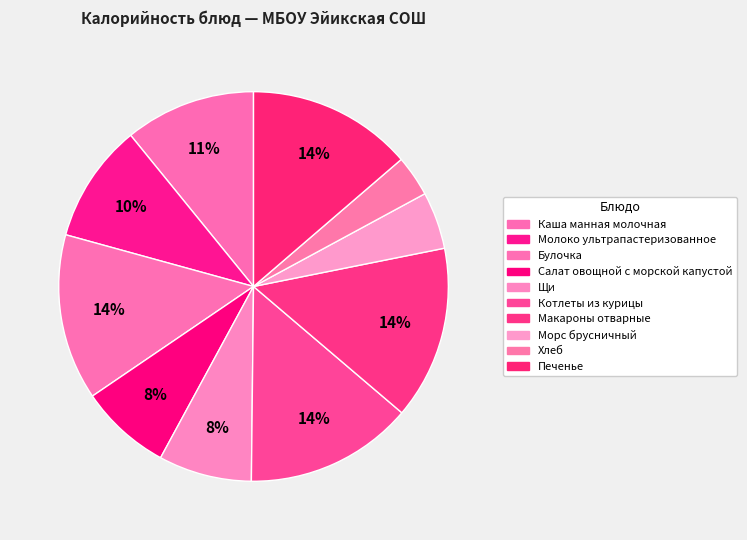

Does any single category account for the majority?

No